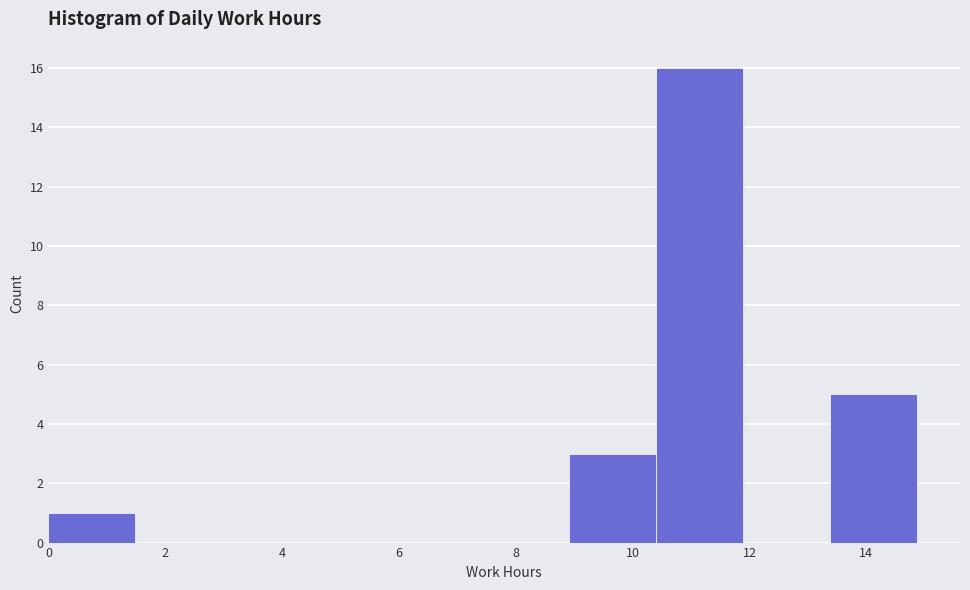

Reading left to right, list every bar in this chart as the range it spans on the x-axis followed by its height. Neither the bar edges nor the heights are printed on the chart, so give them approximately, as read against the axes.

0.0 to 1.4: 1
1.4 to 3.0: 0
3.0 to 4.4: 0
4.4 to 6.0: 0
6.0 to 7.4: 0
7.4 to 9.0: 0
9.0 to 10.4: 3
10.4 to 11.8: 16
11.8 to 13.4: 0
13.4 to 14.8: 5